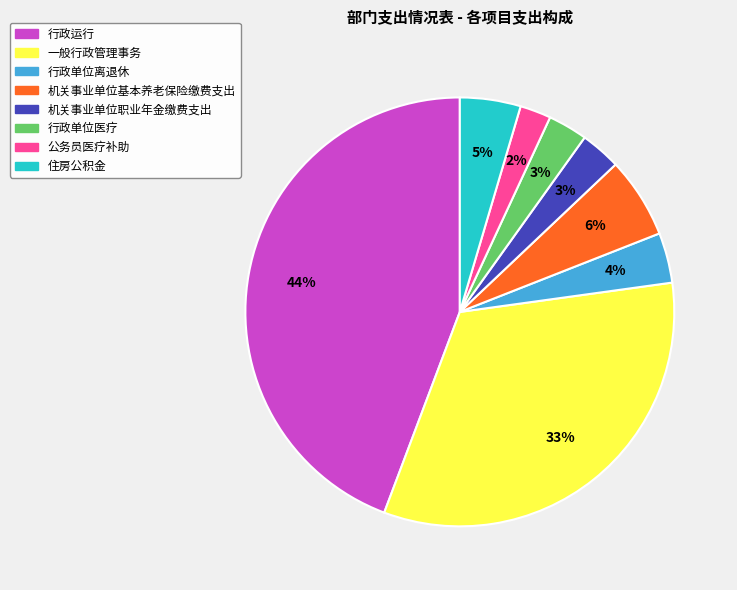

What is the ratio of the value at 行政单位医疗 to the value at 行政单位离退休?

0.8